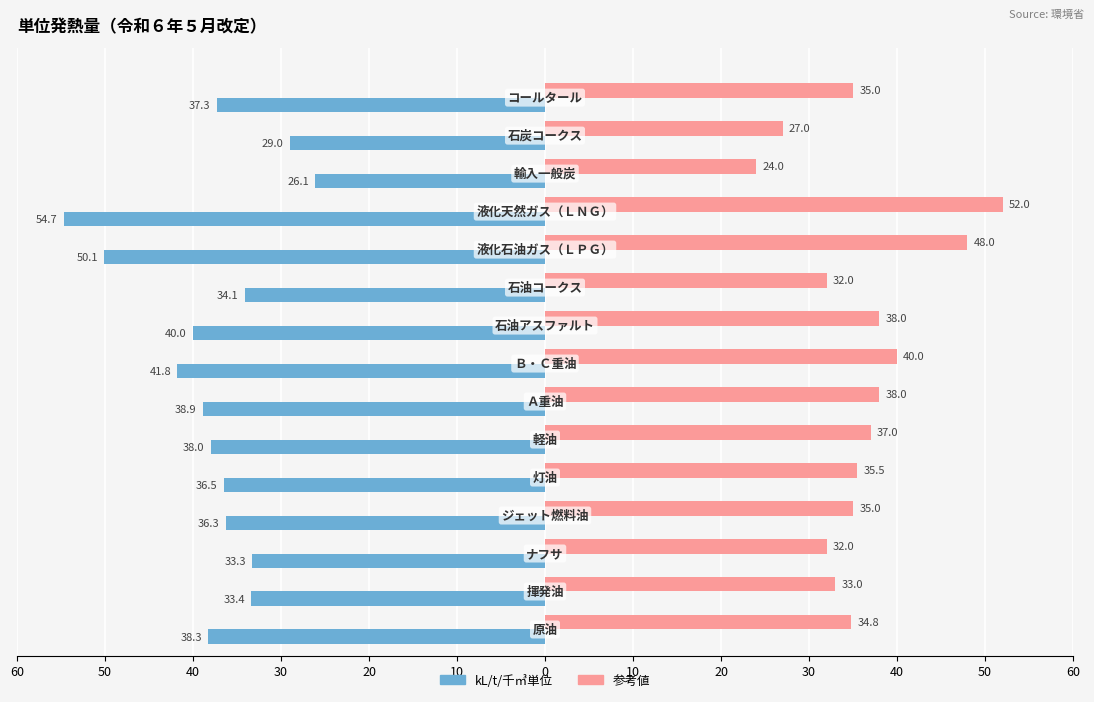

What is the highest value of the 参考値 series?

52.0